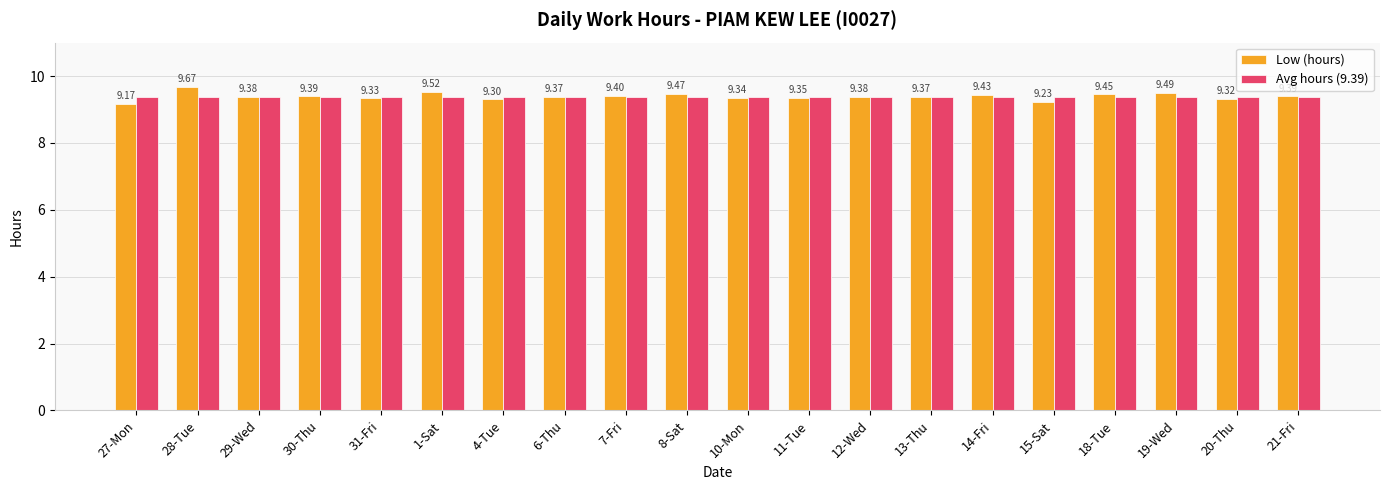

Rank the series at 15-Sat from highest to lowest value.

Avg hours (9.39), Low (hours)